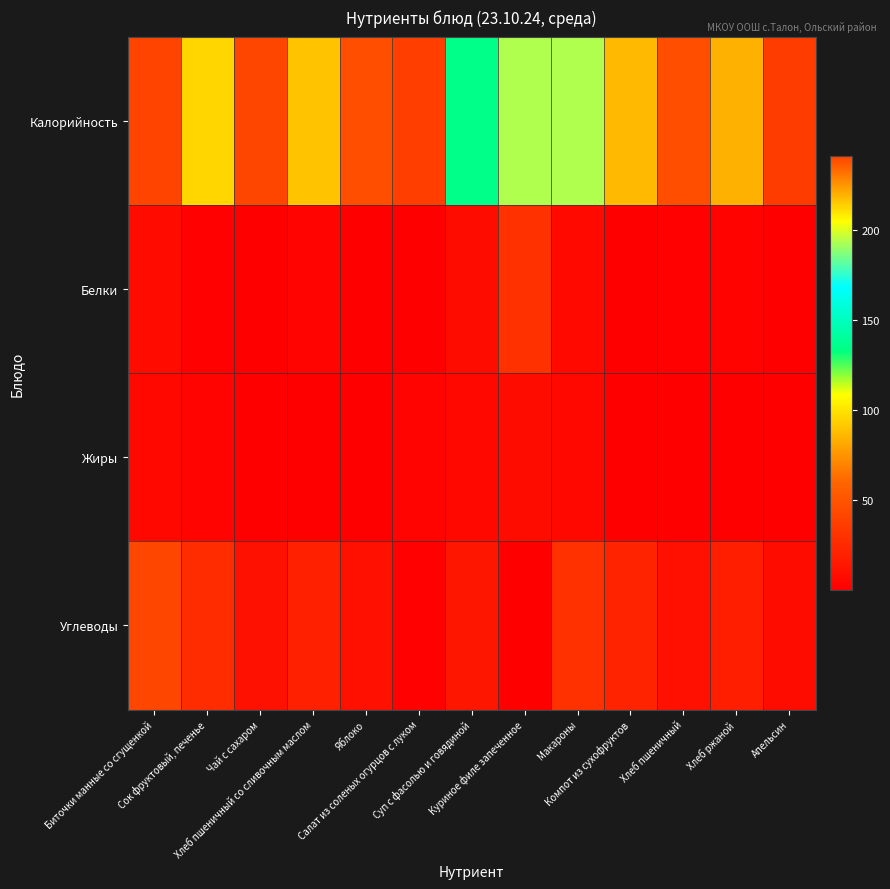

How many categories are shown in the chart?

13